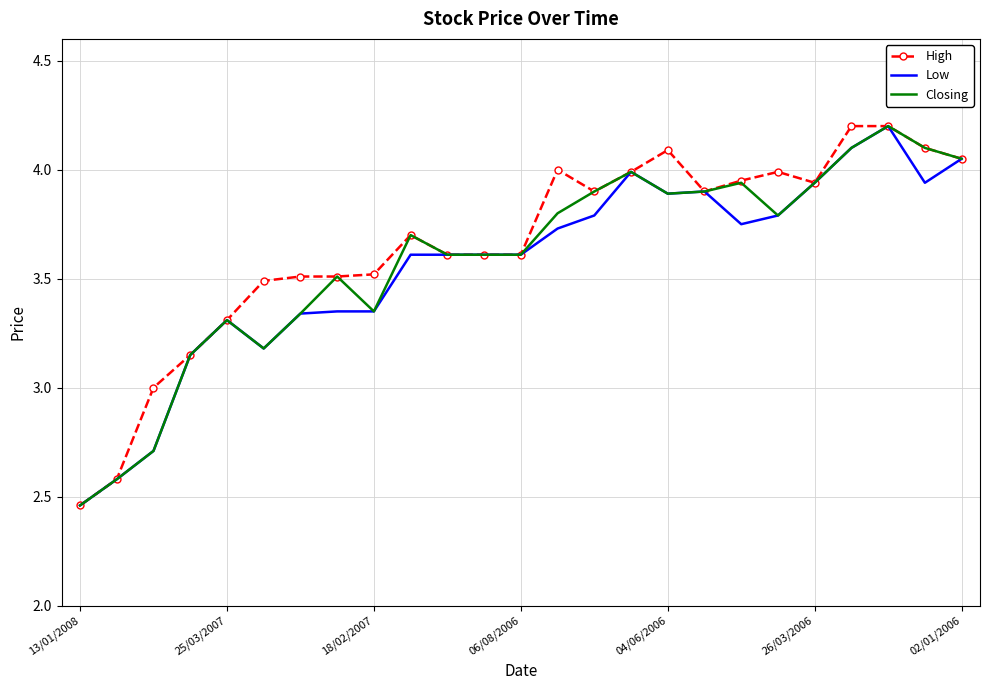

Is the value of Closing at 23 greater than the value of High at 19?

No